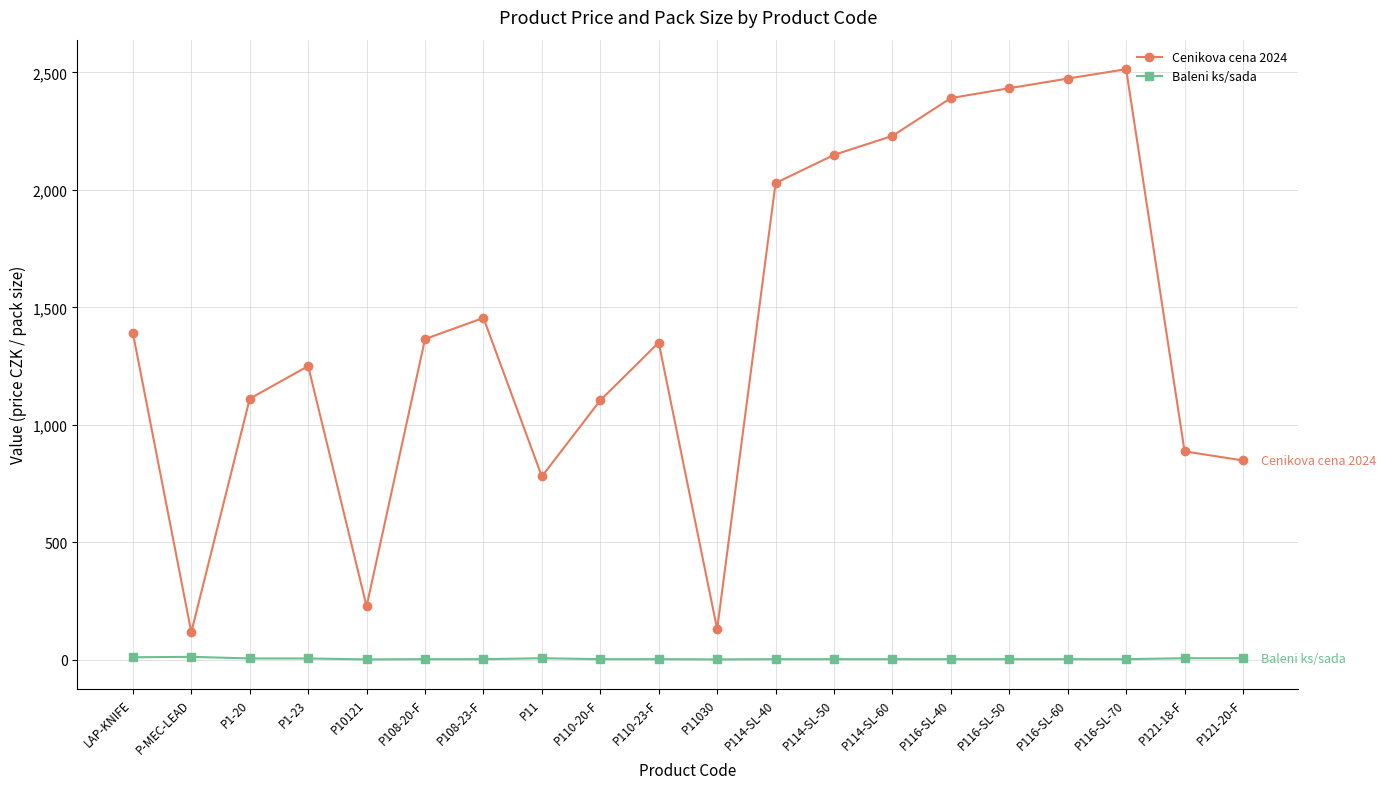

True or false: Cenikova cena 2024 and Baleni ks/sada intersect in this chart.

False